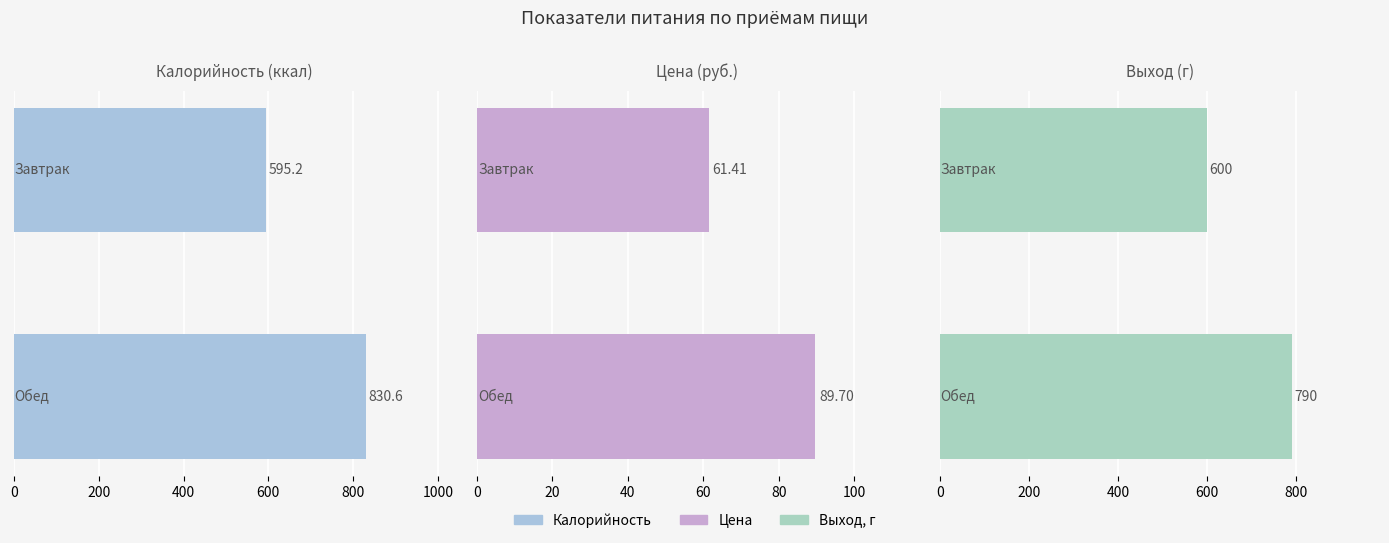

Reading right to left, extract all data points from this chart.

Калорийность: 830.6	595.2
Цена: 89.7	61.4
Выход, г: 790.0	600.0